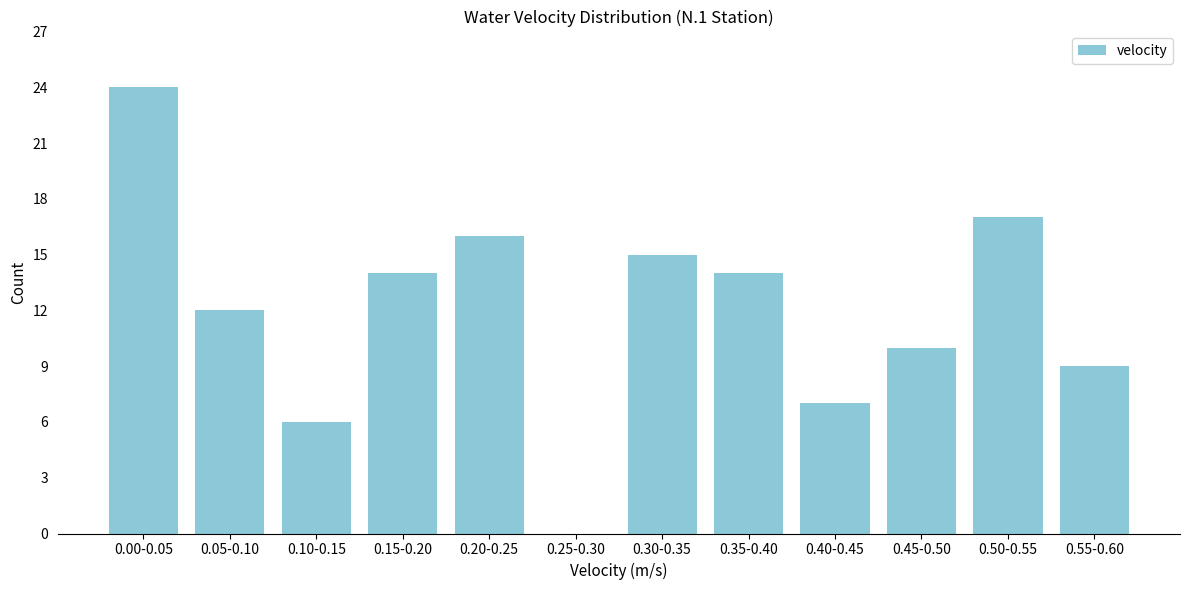

Reading left to right, list all the values displayed in this chart.

0.00-0.05=24	0.05-0.10=12	0.10-0.15=6	0.15-0.20=14	0.20-0.25=16	0.25-0.30=0	0.30-0.35=15	0.35-0.40=14	0.40-0.45=7	0.45-0.50=10	0.50-0.55=17	0.55-0.60=9